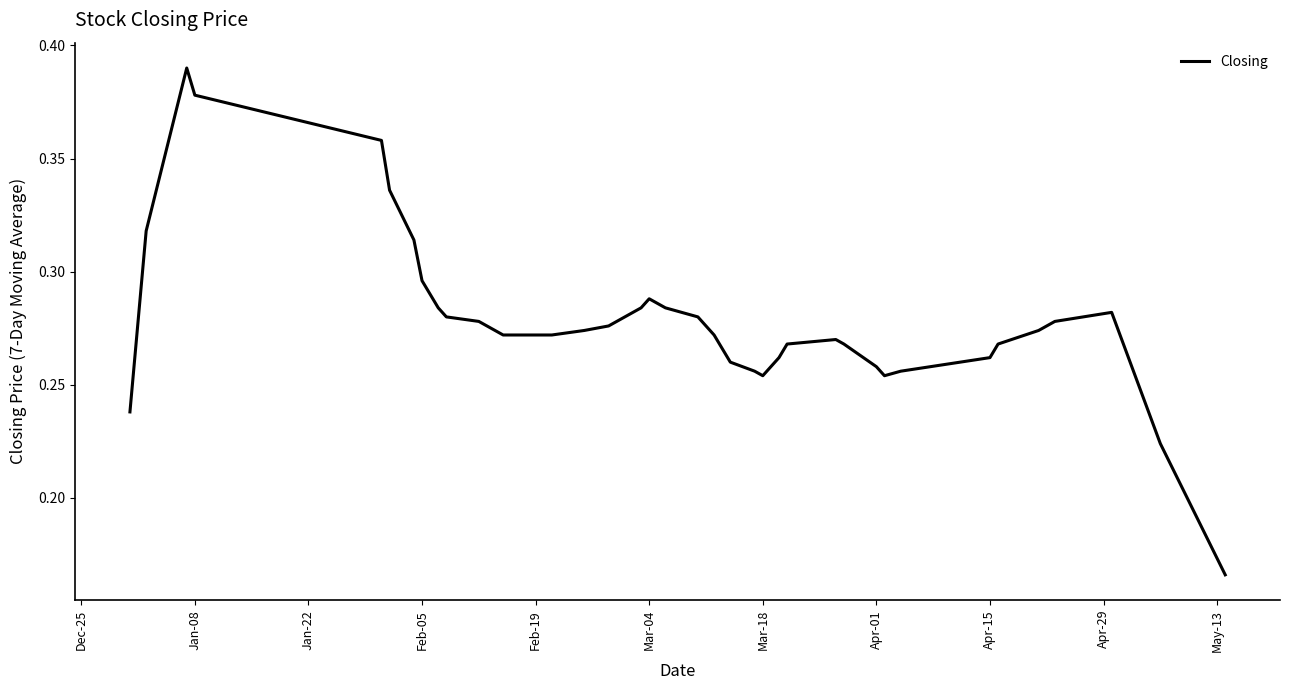

The value at Feb-05 is 0.1. True or false?

False